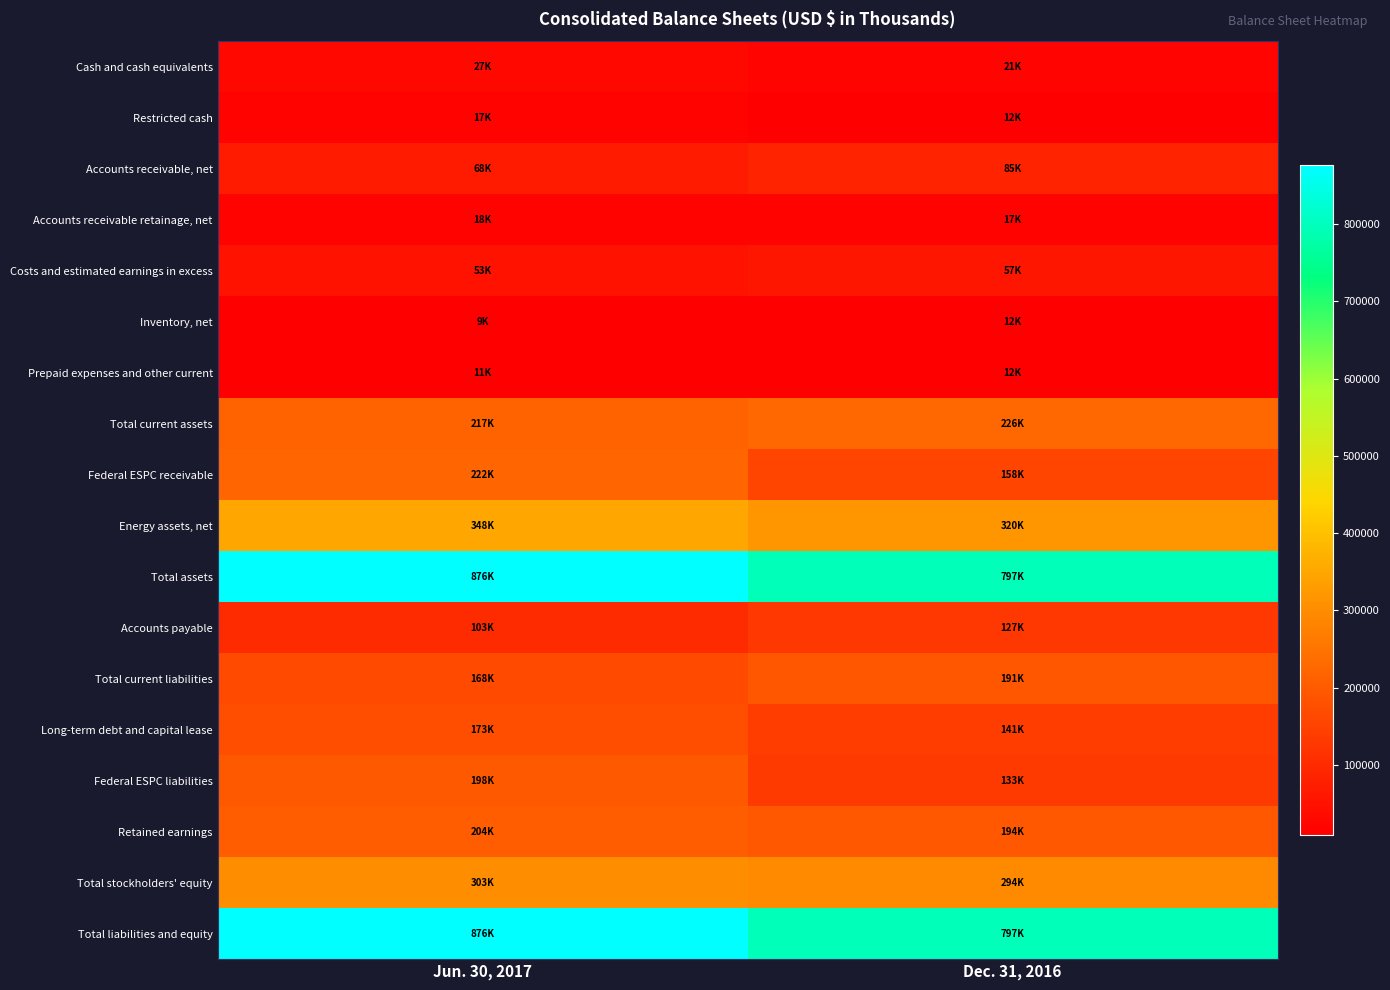

Which series has the largest total across all categories?

Total assets